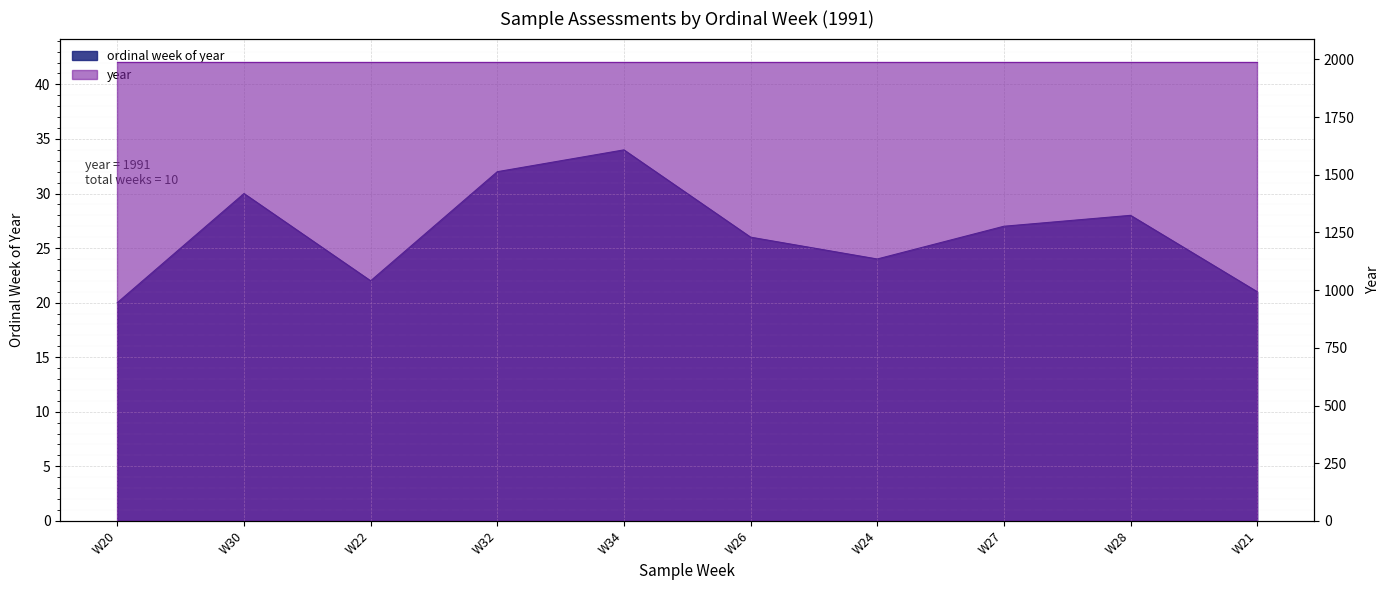

The chart shows a value of 13 at W20. True or false?

False